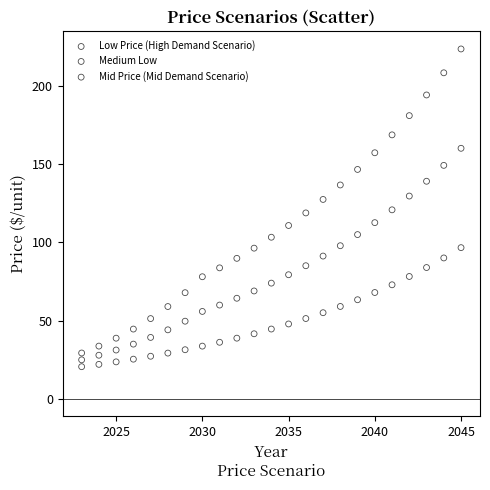

Which series contains the highest Y value?

Mid Price (Mid Demand Scenario)